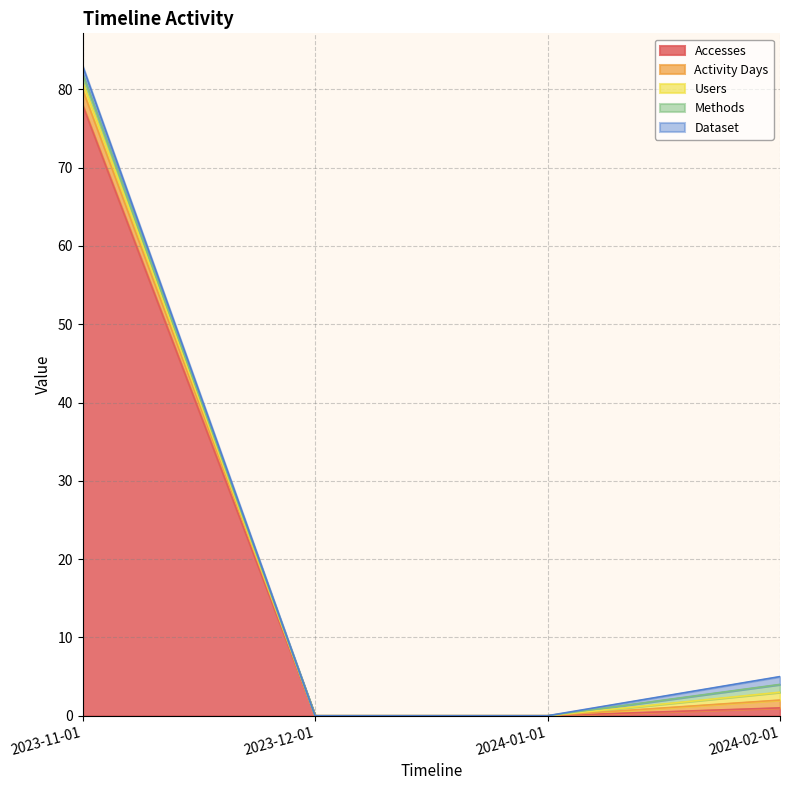

How many data points does each series have?

4